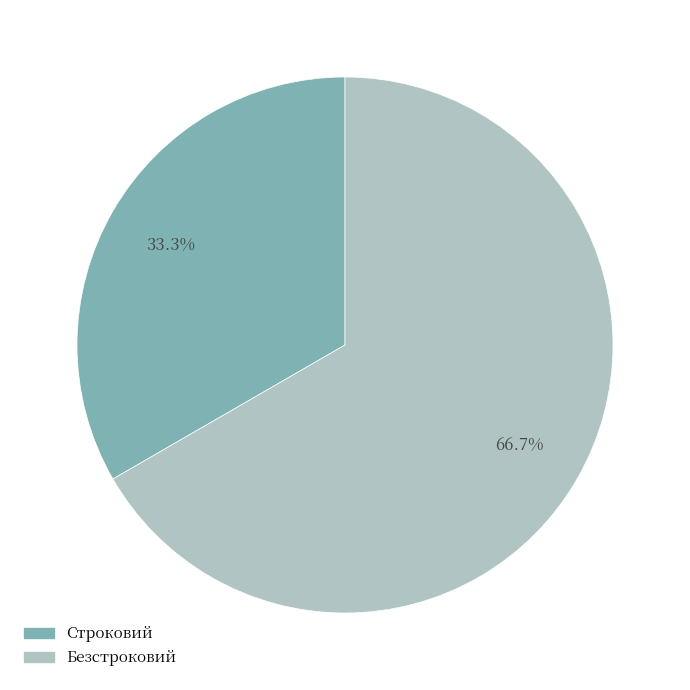

Is Строковий the majority of the pie?

No